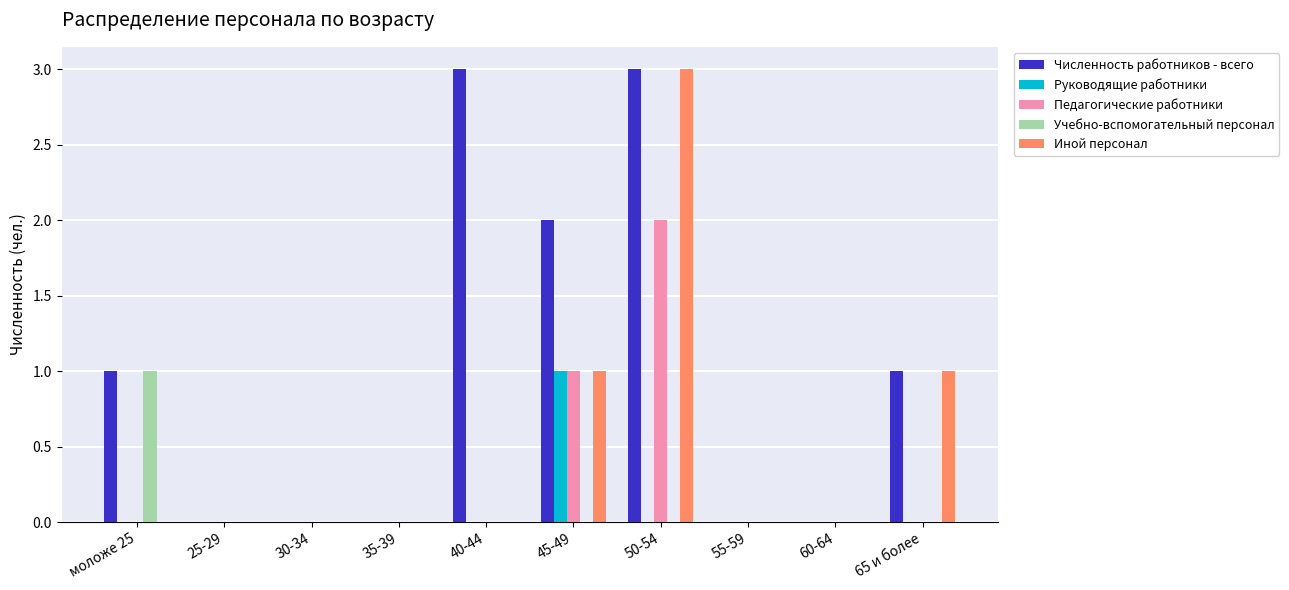

Reading left to right, what are all the values shown in this chart?

Численность работников - всего: 1	0	0	0	3	2	3	0	0	1
Руководящие работники: 0	0	0	0	0	1	0	0	0	0
Педагогические работники: 0	0	0	0	0	1	2	0	0	0
Учебно-вспомогательный персонал: 1	0	0	0	0	0	0	0	0	0
Иной персонал: 0	0	0	0	0	1	3	0	0	1